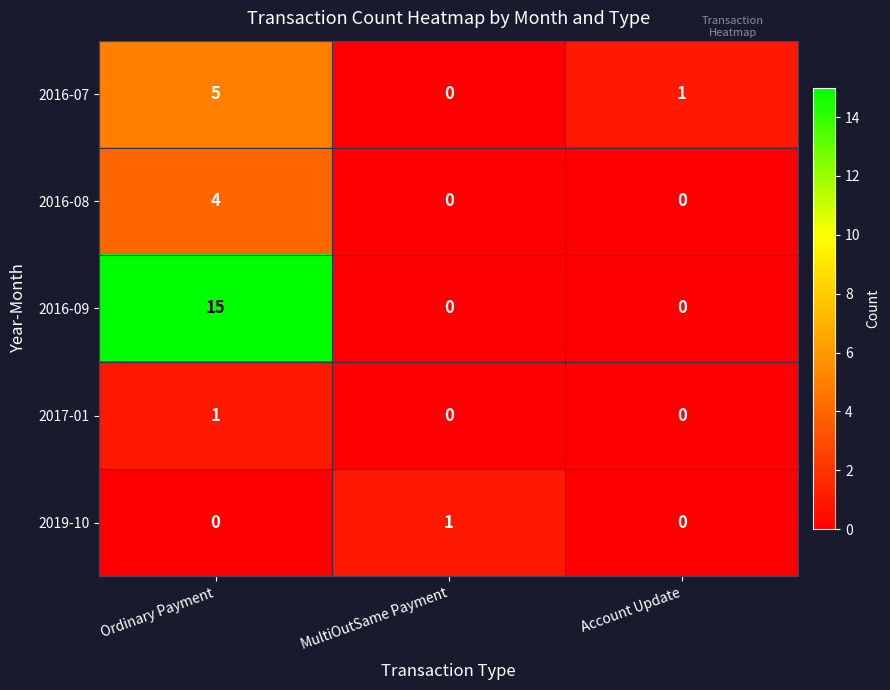

Reading right to left, list all the values displayed in this chart.

2016-07: Account Update=1	MultiOutSame Payment=0	Ordinary Payment=5
2016-08: Account Update=0	MultiOutSame Payment=0	Ordinary Payment=4
2016-09: Account Update=0	MultiOutSame Payment=0	Ordinary Payment=15
2017-01: Account Update=0	MultiOutSame Payment=0	Ordinary Payment=1
2019-10: Account Update=0	MultiOutSame Payment=1	Ordinary Payment=0